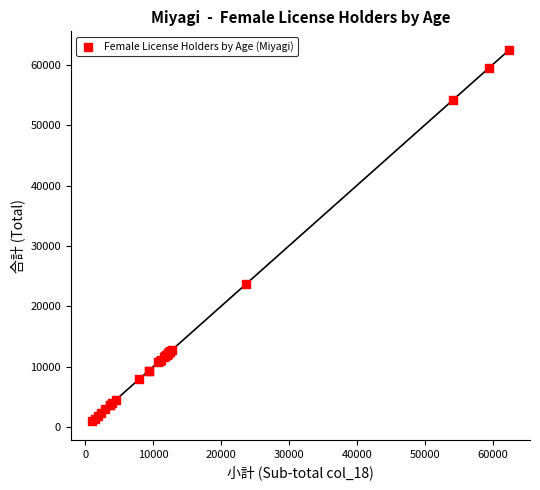

What Y value in the scatter plot is closest to 31725?

23694